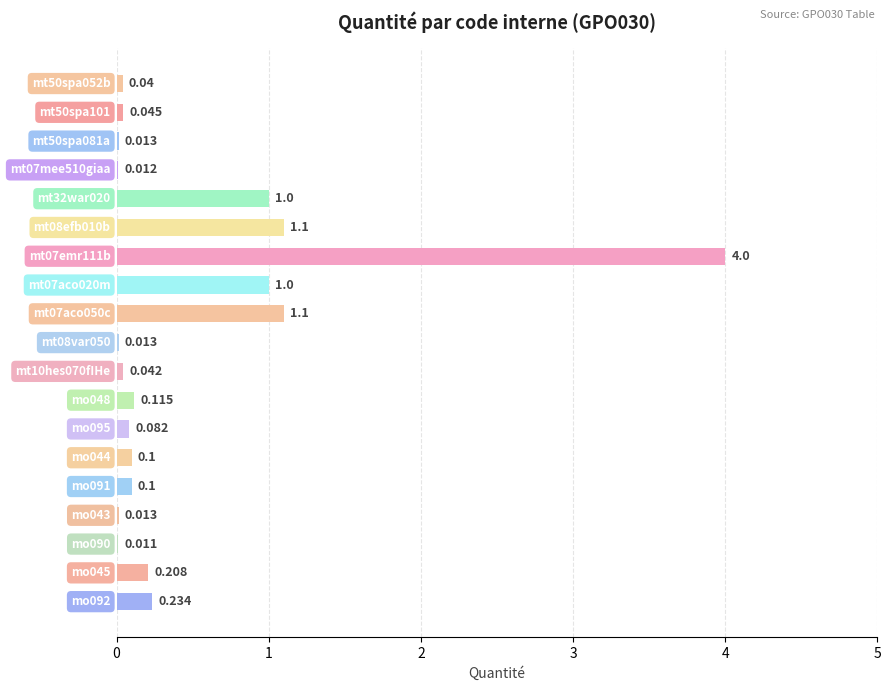

What is the label of the 4th bar from the left?

mt07mee510giaa